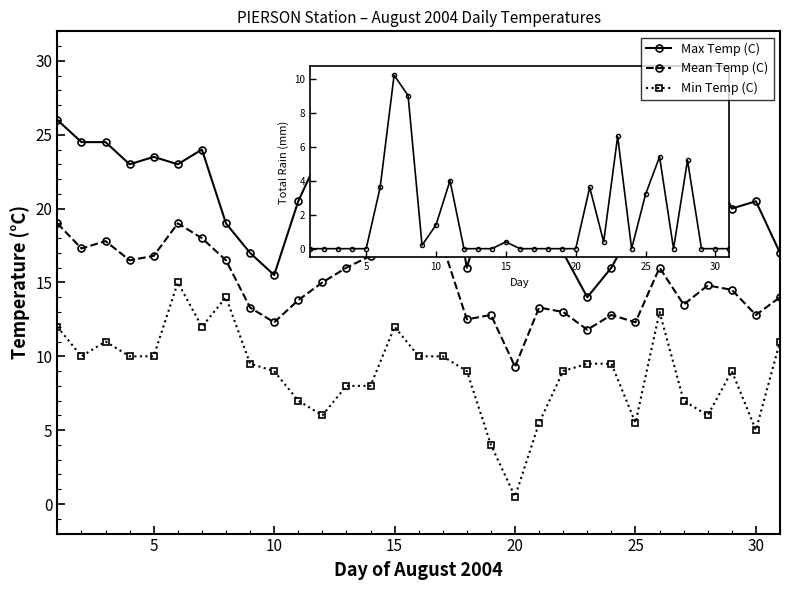

What is the difference between the maximum and minimum values in the Max Temp (C) series?

12.0